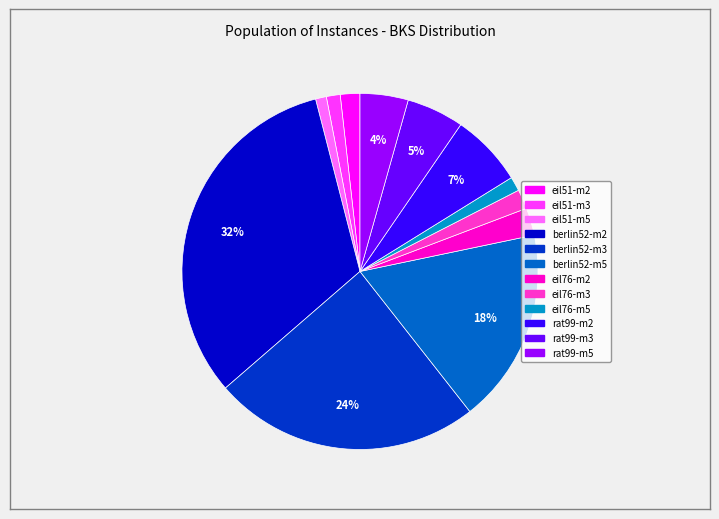

Which has a higher value, eil51-m3 or rat99-m5?

rat99-m5